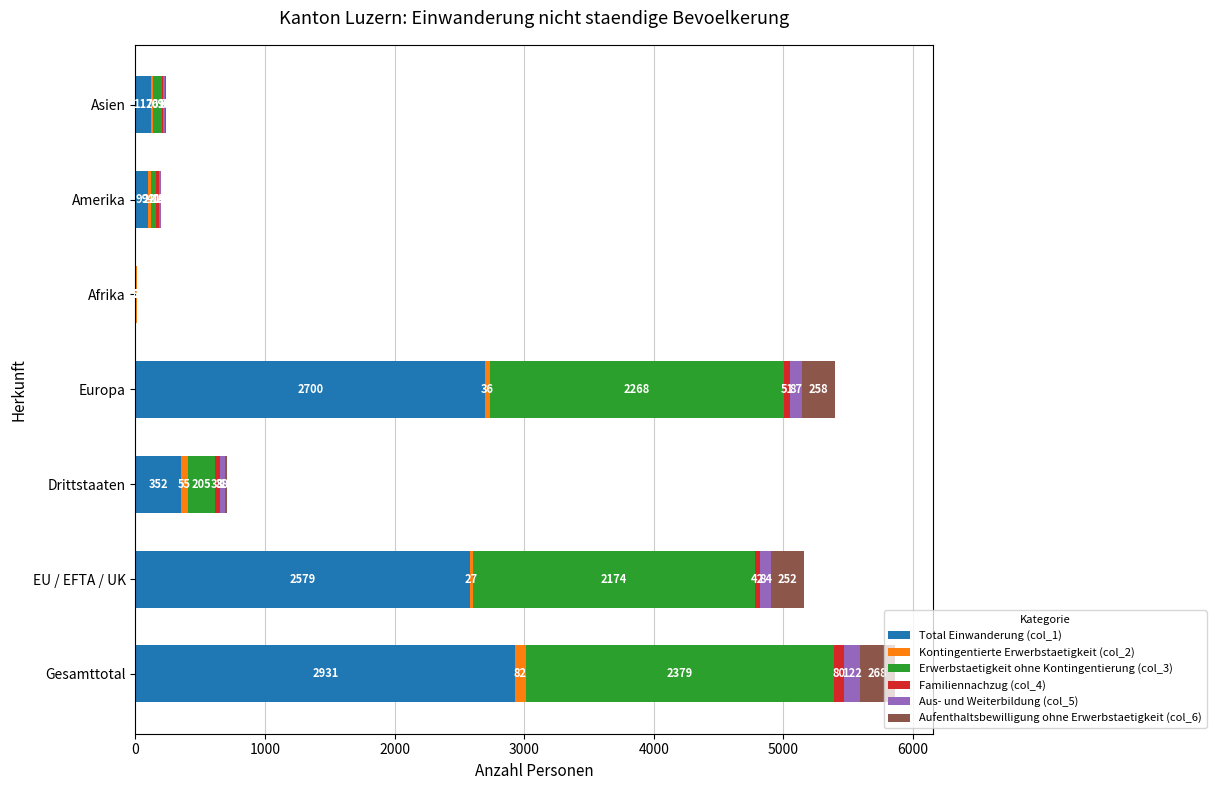

Where is Total Einwanderung (col_1) nearest to the value 1469?

EU / EFTA / UK